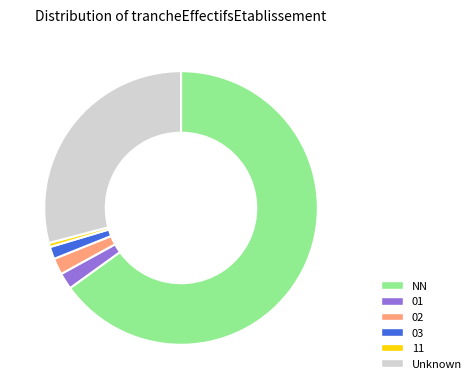

Is there a majority slice in this chart?

Yes